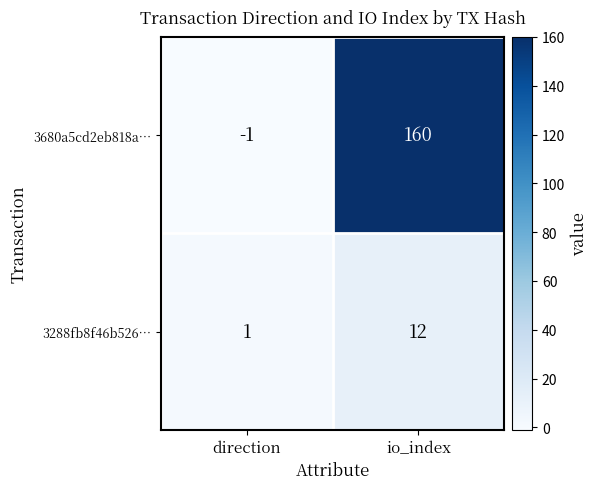

List the series in order of their peak value, lowest first.

3288fb8f46b526…, 3680a5cd2eb818a…